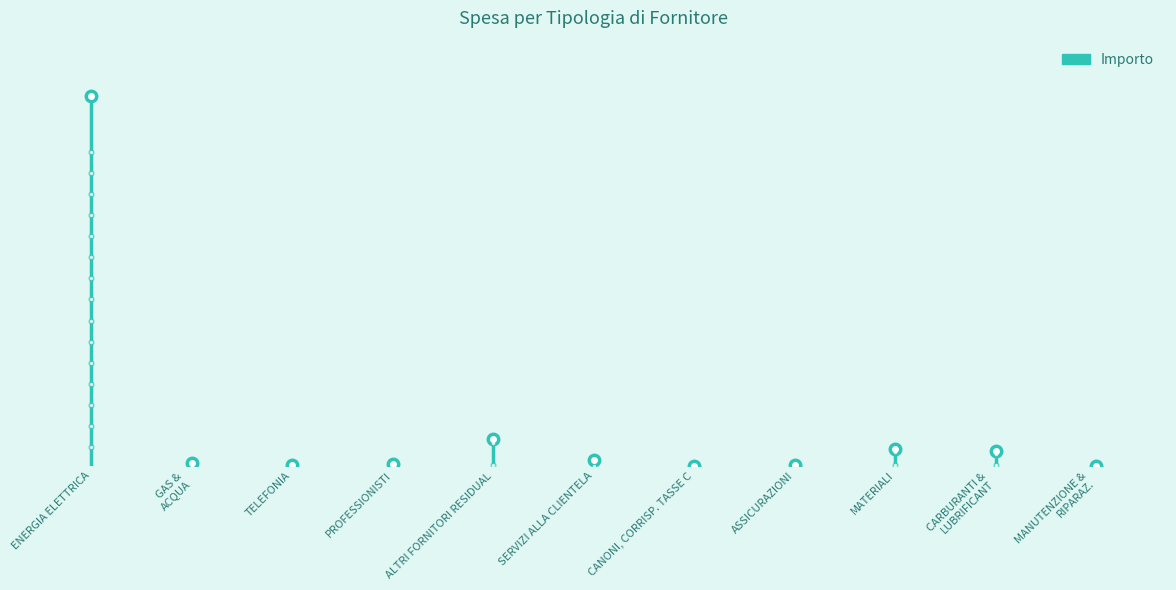

Is it true that the value at FOR - ASSICURAZIONI is 651.5?

False